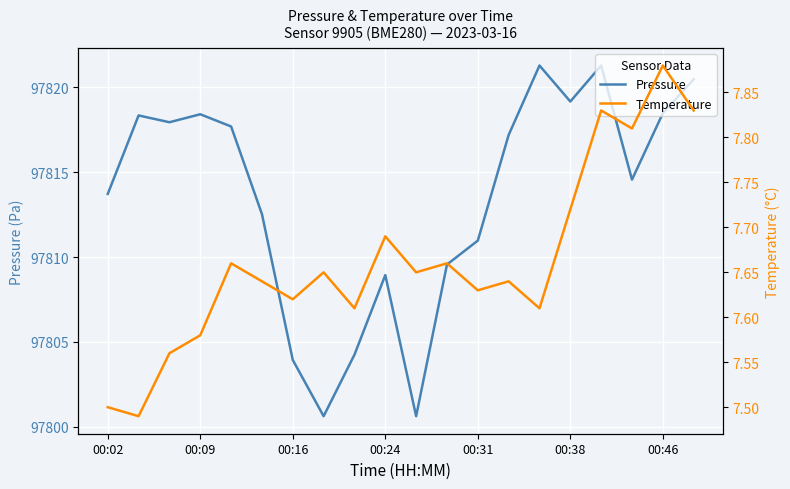

How many values in the Pressure series exceed 97817?

10